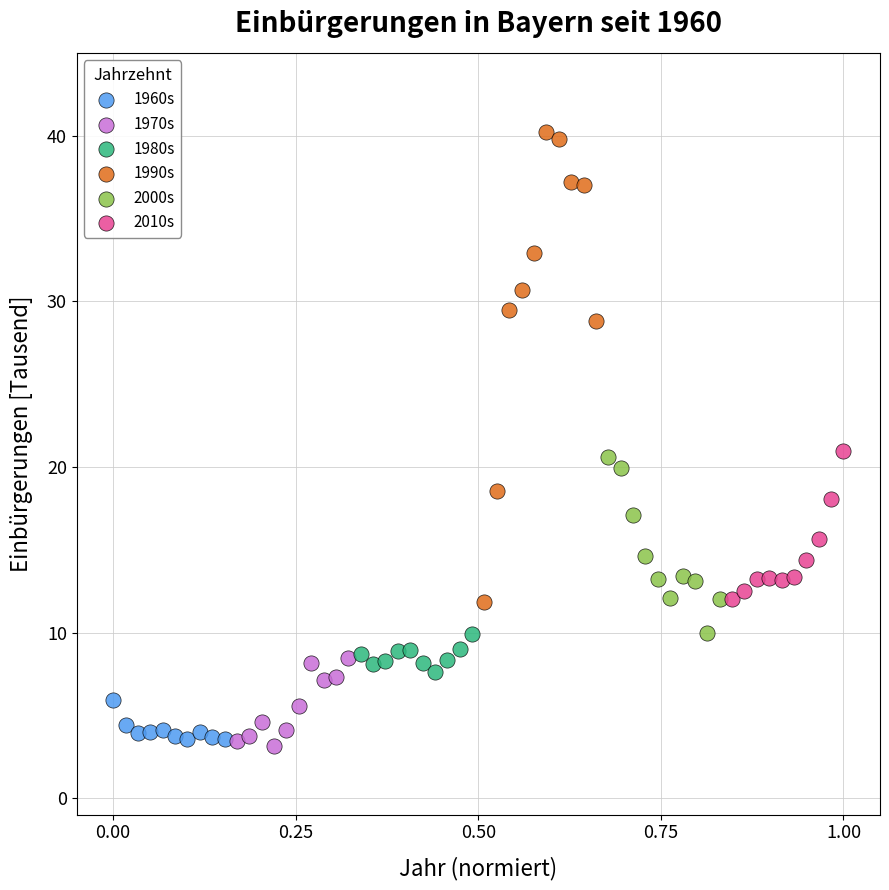

Which series contains the highest Y value?

1990s